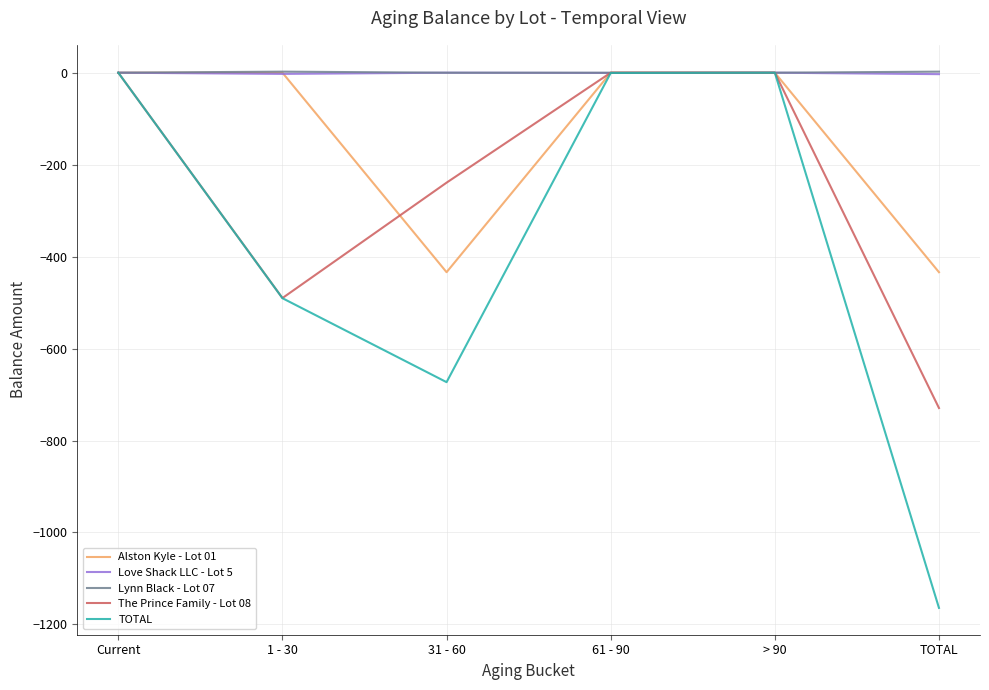

Is it true that Alston Kyle - Lot 01 equals -298.5 at TOTAL?

False